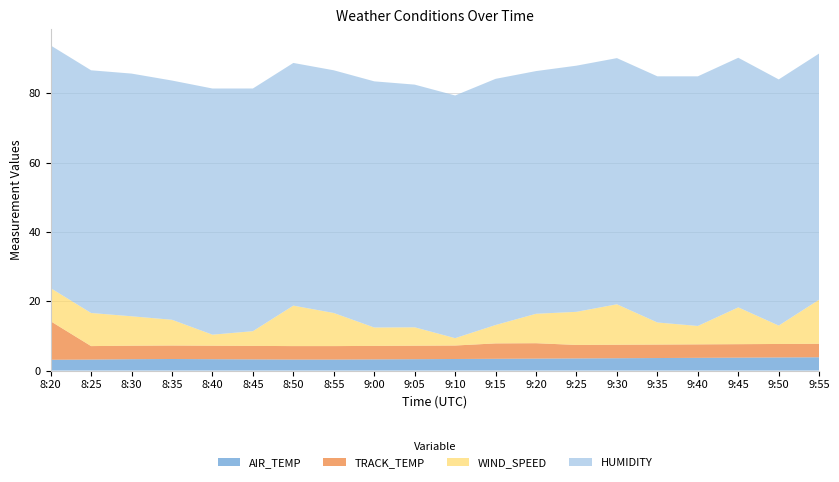

Reading left to right, what are all the values shown in this chart?

AIR_TEMP: 3.1	3.2	3.3	3.3	3.3	3.2	3.2	3.2	3.2	3.3	3.3	3.4	3.4	3.5	3.6	3.6	3.7	3.7	3.8	3.8
TRACK_TEMP: 11.1	3.9	3.9	3.9	3.9	3.9	3.9	3.9	3.9	3.9	3.9	4.4	4.4	3.9	3.9	3.9	3.9	3.9	3.9	3.9
WIND_SPEED: 9.5	9.5	8.5	7.4	3.2	4.2	11.7	9.5	5.3	5.3	2.1	5.3	8.5	9.5	11.7	6.4	5.3	10.6	5.3	12.7
HUMIDITY: 70.0	70.0	70.0	69.0	71.0	70.0	70.0	70.0	71.0	70.0	70.0	71.0	70.0	71.0	71.0	71.0	72.0	72.0	71.0	71.0